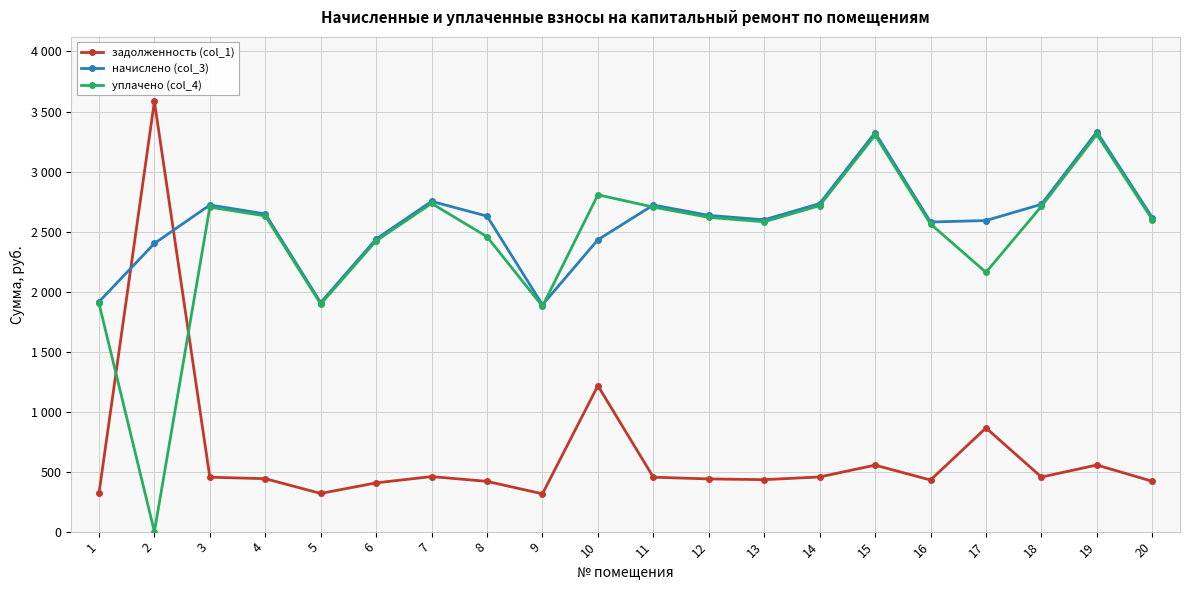

How many intersections are there between уплачено (col_4) and задолженность (col_1)?

2